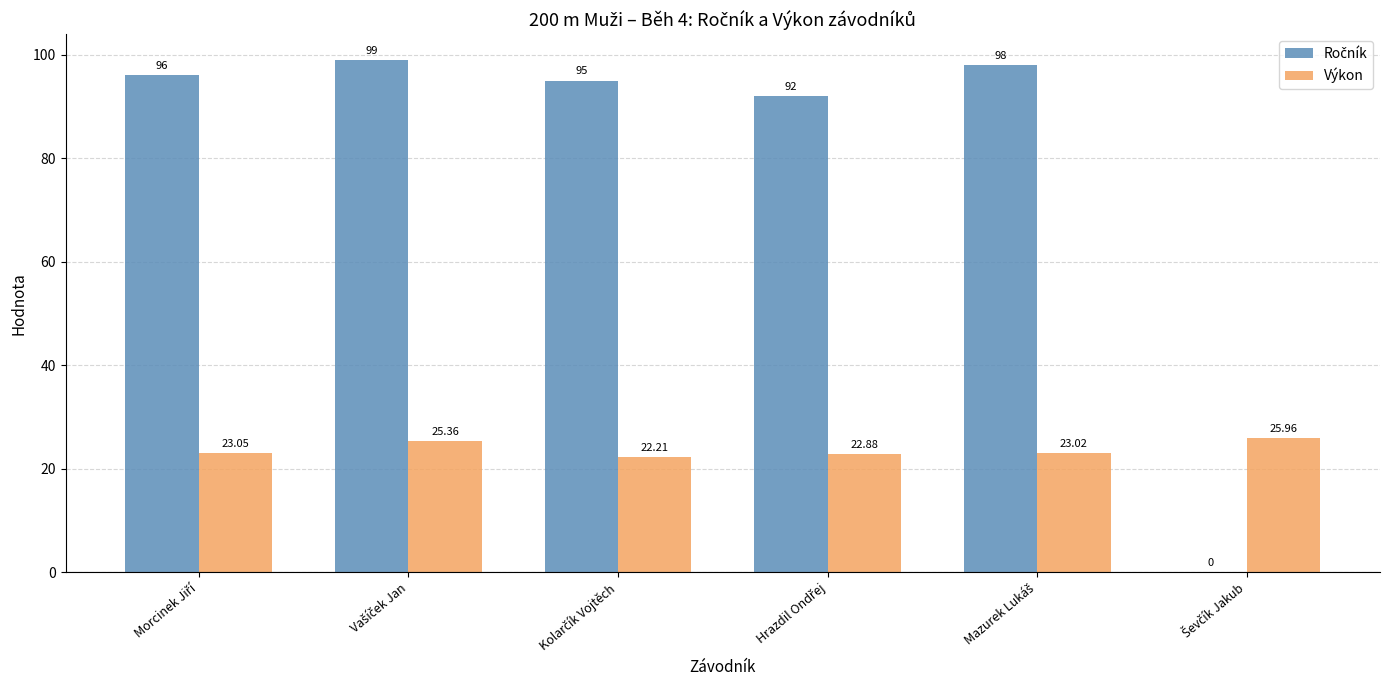

The Výkon series shows 32.2 at Morcinek Jiří. True or false?

False